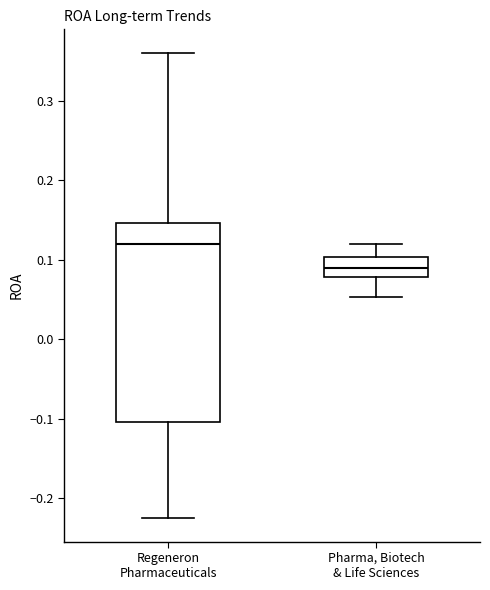

Which box is the tallest, from its lower edge to its upper edge?

Regeneron Pharmaceuticals